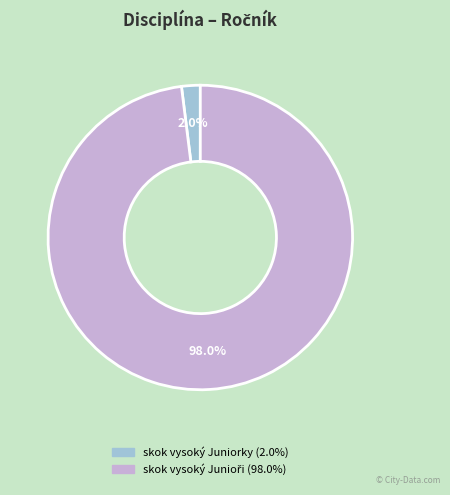

Which slice is the smallest?

skok vysoký Juniorky